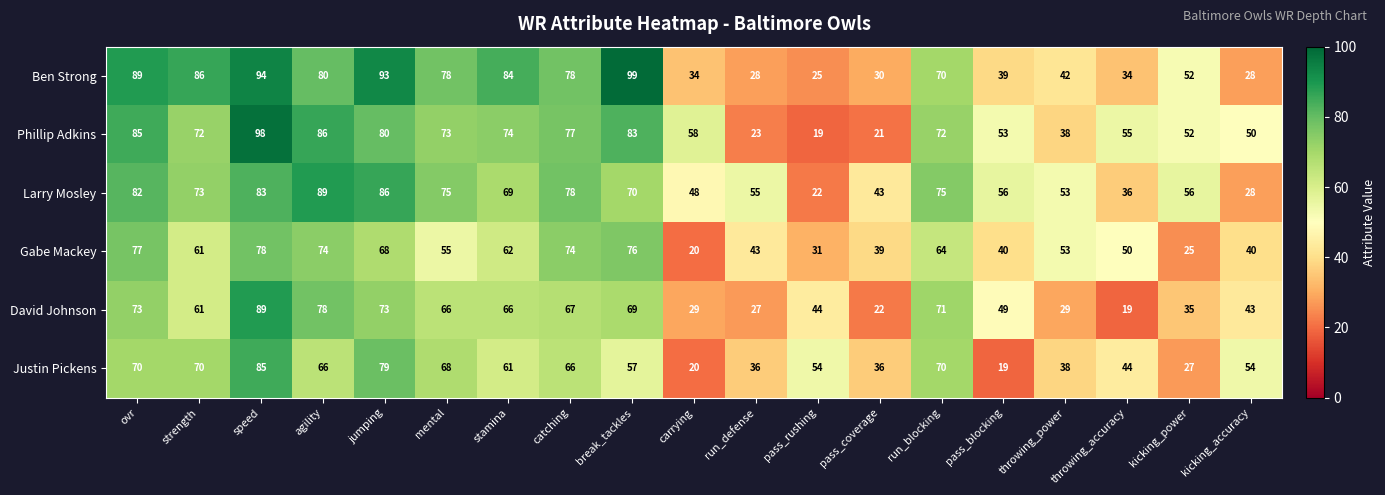

At break_tackles, list the series in order from smallest to largest.

Justin Pickens, David Johnson, Larry Mosley, Gabe Mackey, Phillip Adkins, Ben Strong